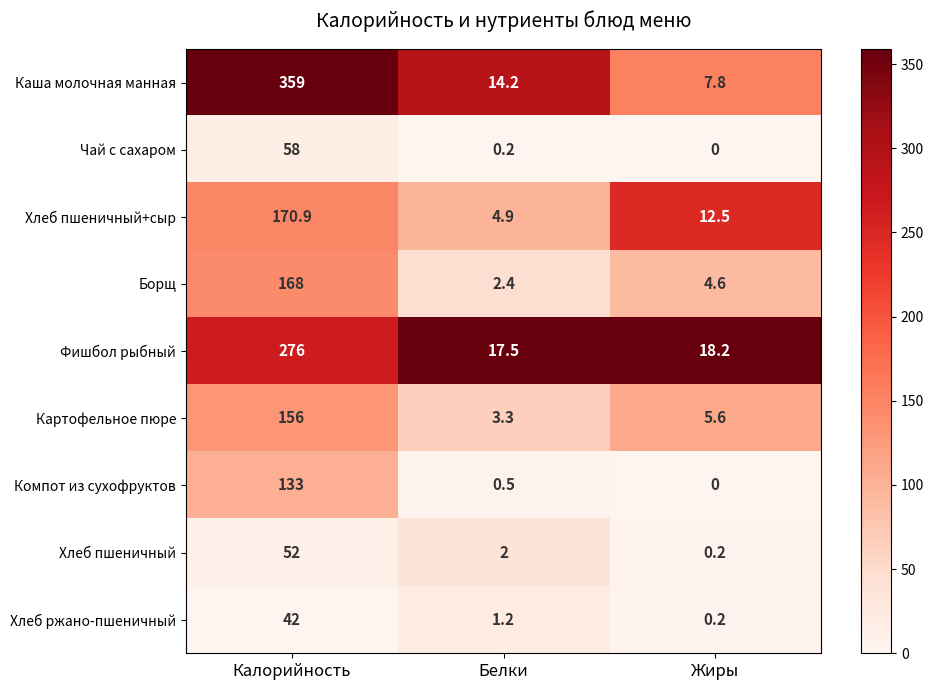

Which category has the lowest value across all series?

Жиры